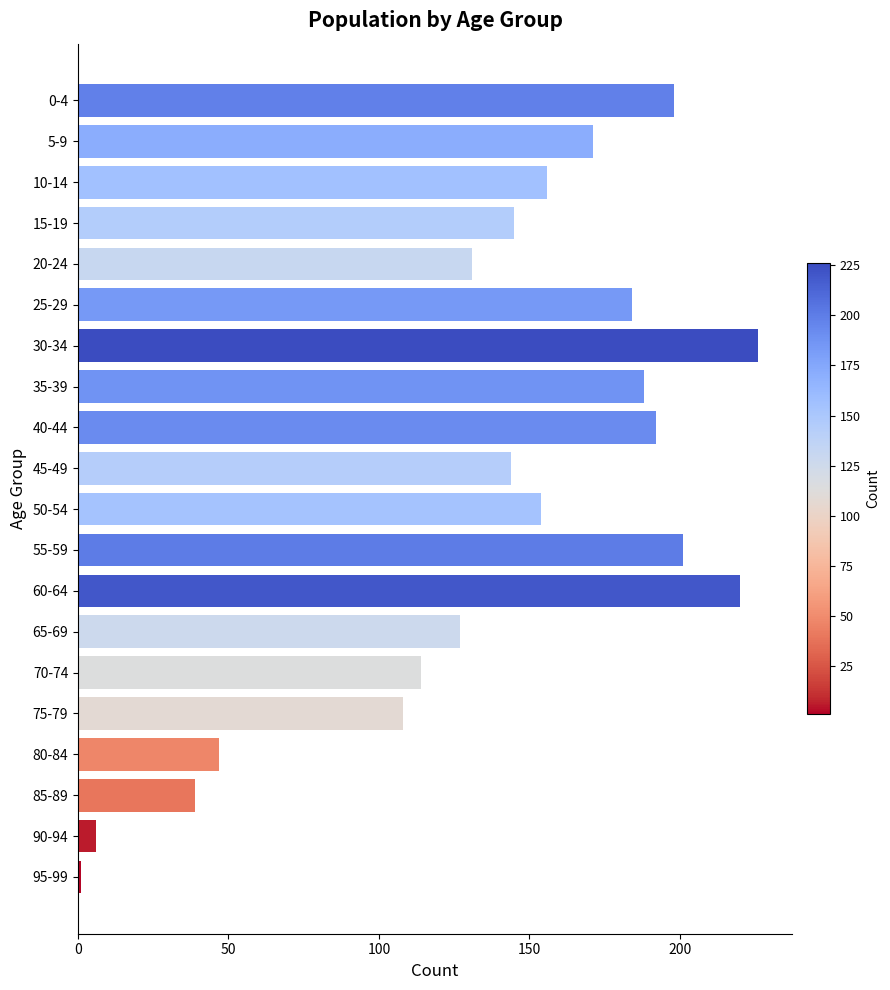

The chart shows a value of 54 at 15-19. True or false?

False